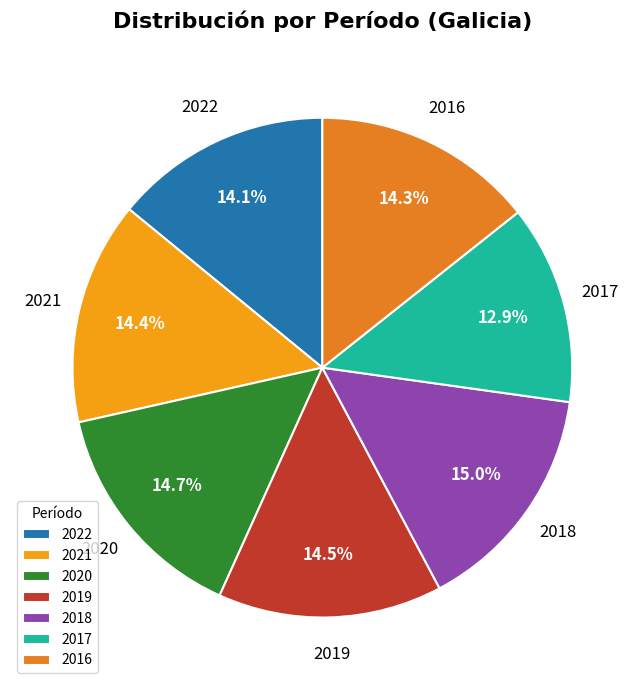

To the nearest percent, what is the combined percentage of 2018 and 2016?

29%